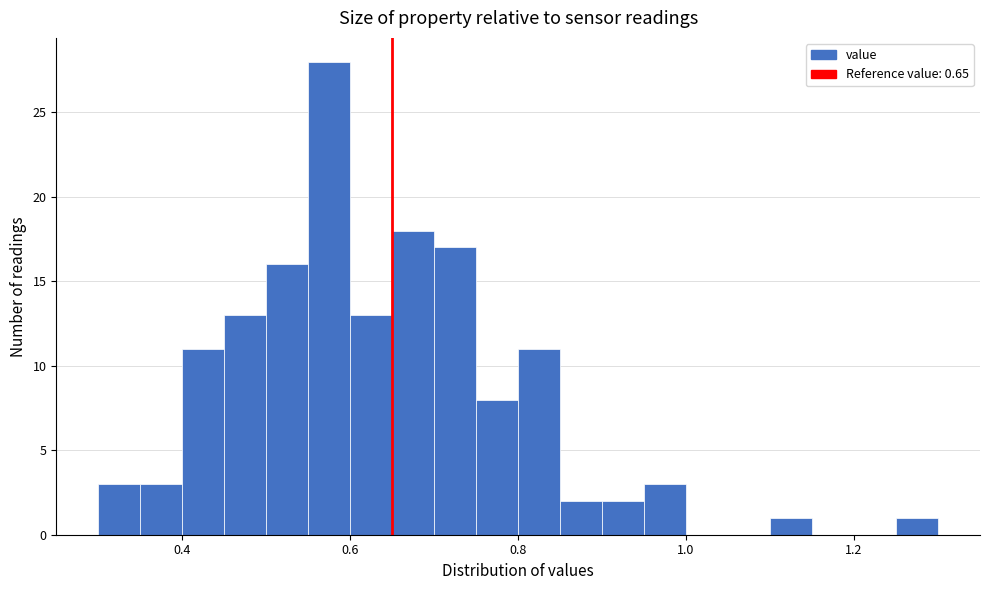

Read against the x-axis, roughly where is the centre of the tallest bar?

0.58